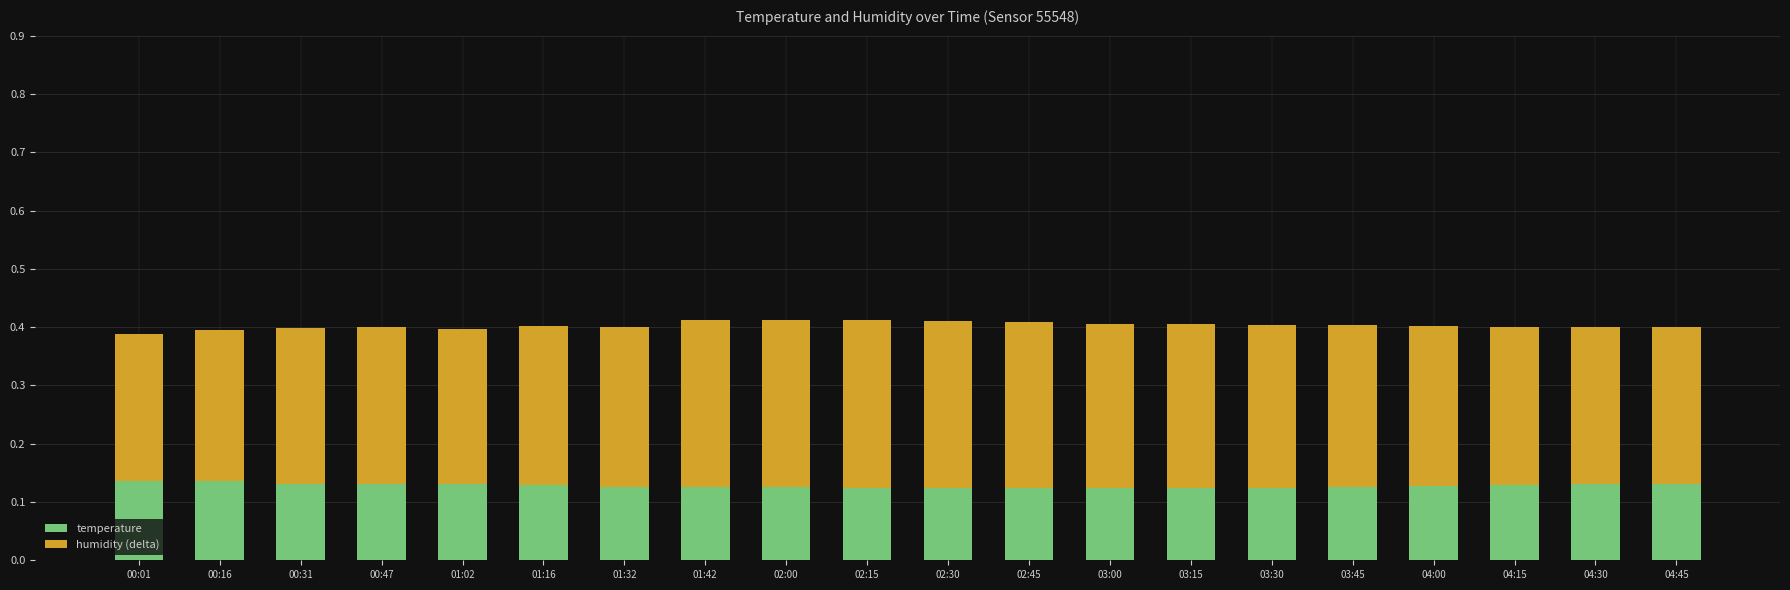

Is it true that temperature equals 0.0 at 00:47?

False